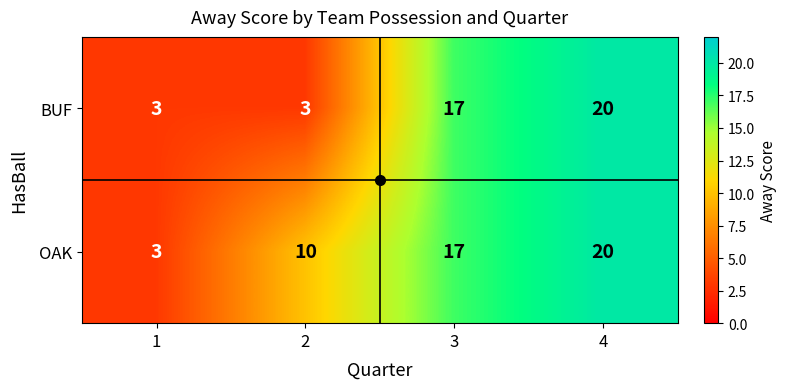

What is the approximate value of BUF at 2, to the nearest 5?

5